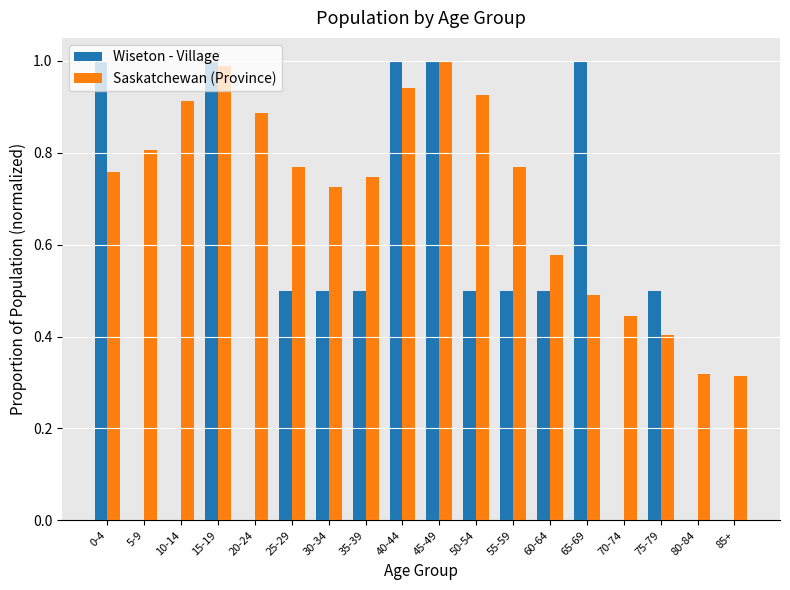

Which series has the widest spread of values?

Wiseton - Village